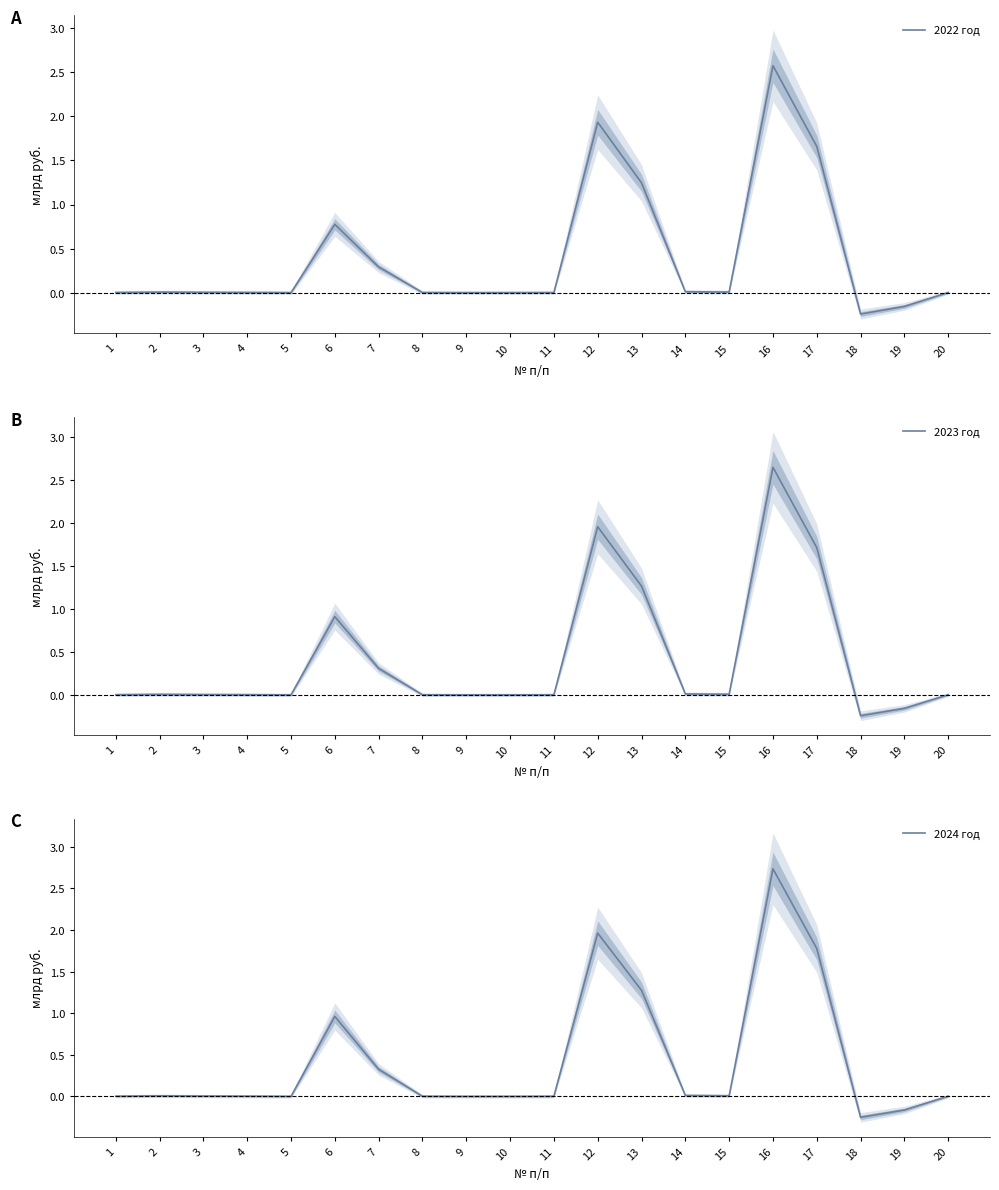

Which series has the largest total across all categories?

2024 год